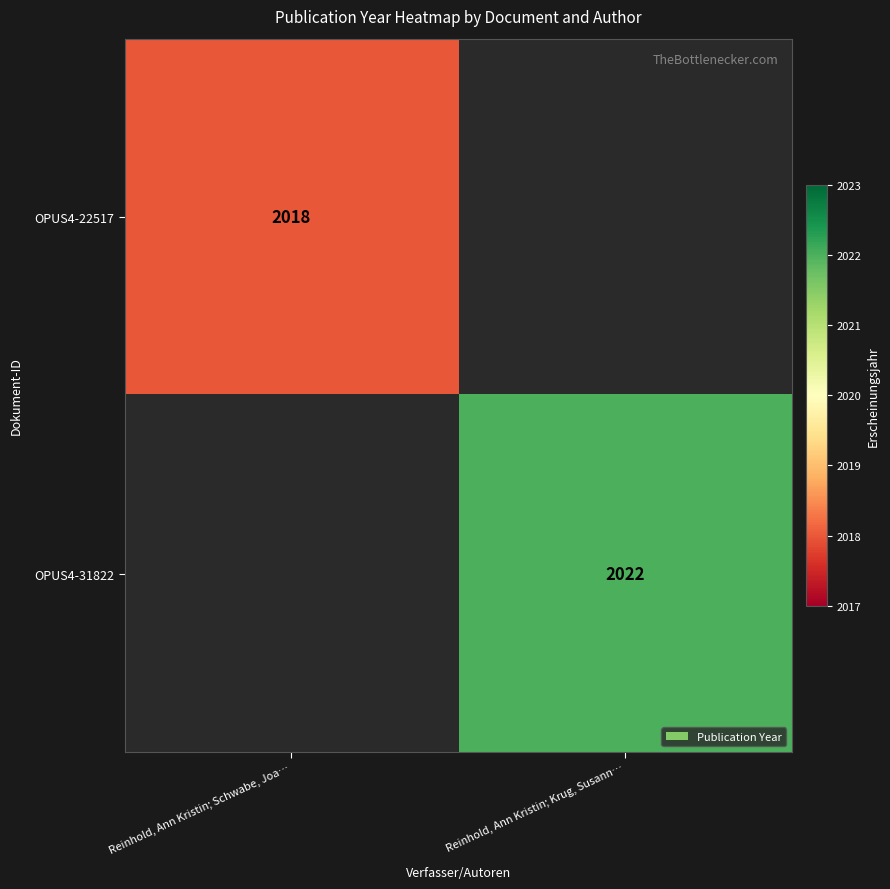

Is it true that OPUS4-22517 equals 3468 at Reinhold, Ann Kristin; Schwabe, Joa…?

False